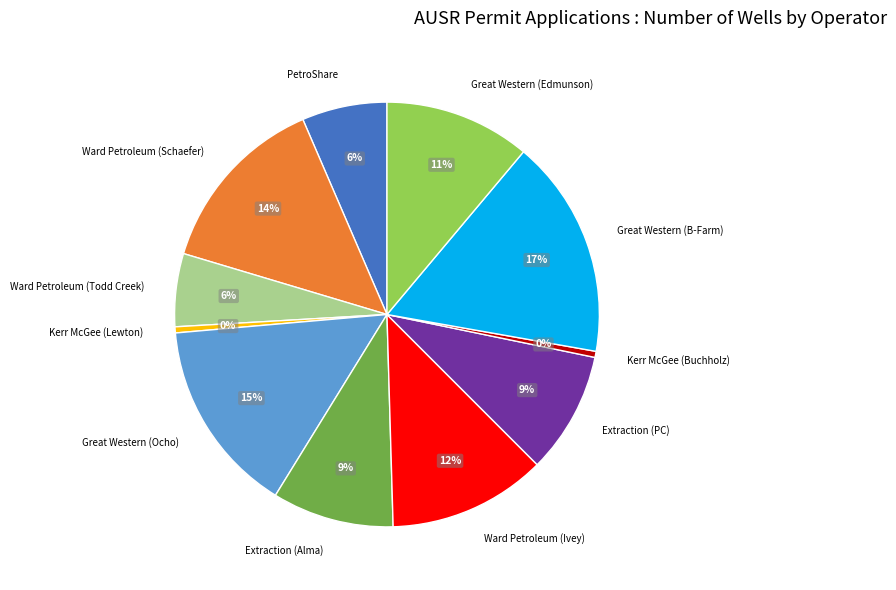

How many segments does this pie chart have?

11